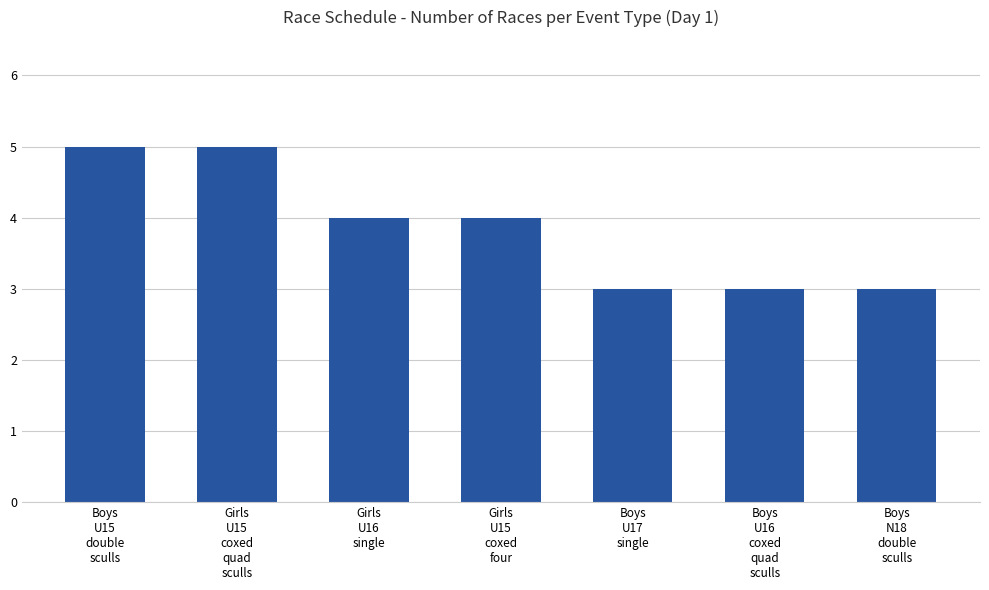

Read the value at Boys
U17
single.

3